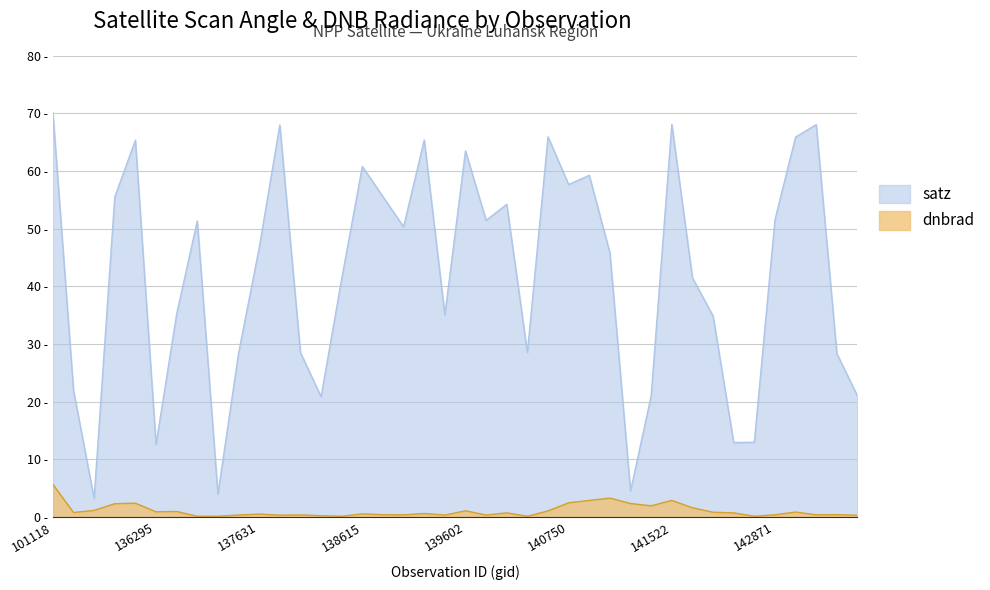

Reading left to right, extract all data points from this chart.

satz: 101118=70.2	101127=21.9	101251=3.2	135717=55.5	135906=65.4	136295=12.6	136480=35.2	136672=51.4	137251=4.0	137442=28.4	137631=46.7	138010=68.0	138022=28.5	138408=20.9	138603=41.4	138615=60.8	138796=55.6	138809=50.3	138994=65.4	139009=35.0	139602=63.5	139783=51.5	139797=54.2	140551=28.5	140565=65.9	140750=57.7	140920=59.3	140934=45.8	141315=4.5	141507=21.0	141522=68.1	141699=41.5	142099=34.9	142293=12.9	142483=13.0	142871=51.6	143681=65.9	144246=68.1	144263=28.3	144659=21.0
dnbrad: 101118=5.7	101127=0.8	101251=1.1	135717=2.3	135906=2.4	136295=0.9	136480=1.0	136672=0.1	137251=0.1	137442=0.3	137631=0.5	138010=0.3	138022=0.4	138408=0.2	138603=0.1	138615=0.6	138796=0.4	138809=0.4	138994=0.6	139009=0.3	139602=1.1	139783=0.3	139797=0.7	140551=0.1	140565=1.1	140750=2.5	140920=2.9	140934=3.3	141315=2.3	141507=1.9	141522=2.9	141699=1.6	142099=0.8	142293=0.7	142483=0.1	142871=0.4	143681=0.9	144246=0.4	144263=0.4	144659=0.3